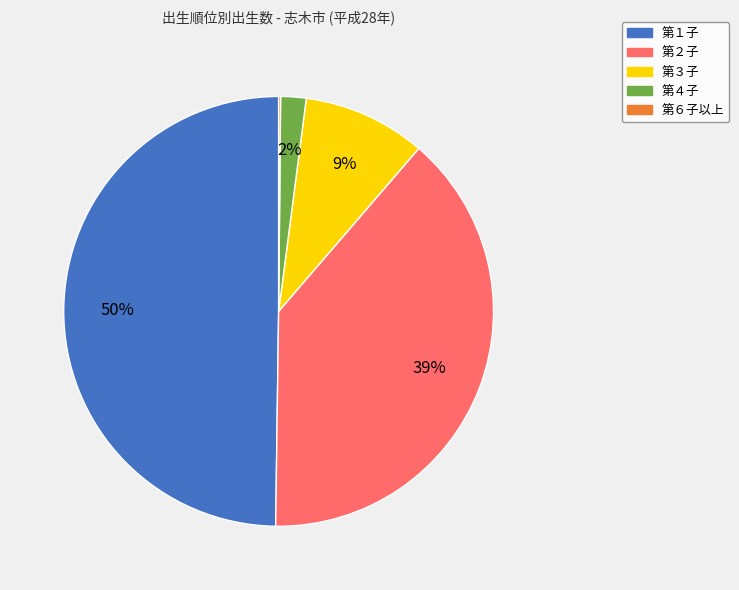

To the nearest percent, what is the combined percentage of 第２子 and 第１子?

89%